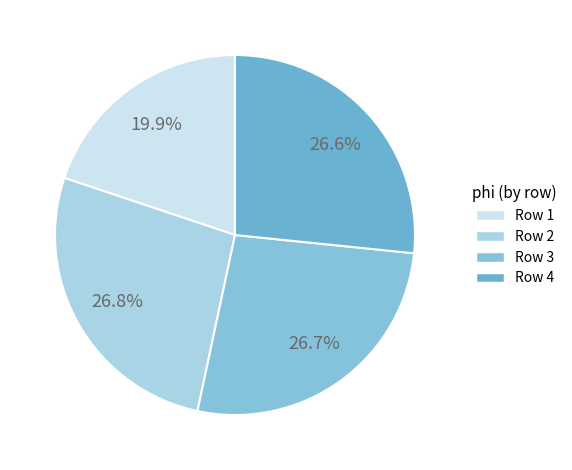

How many slices are in this pie chart?

4